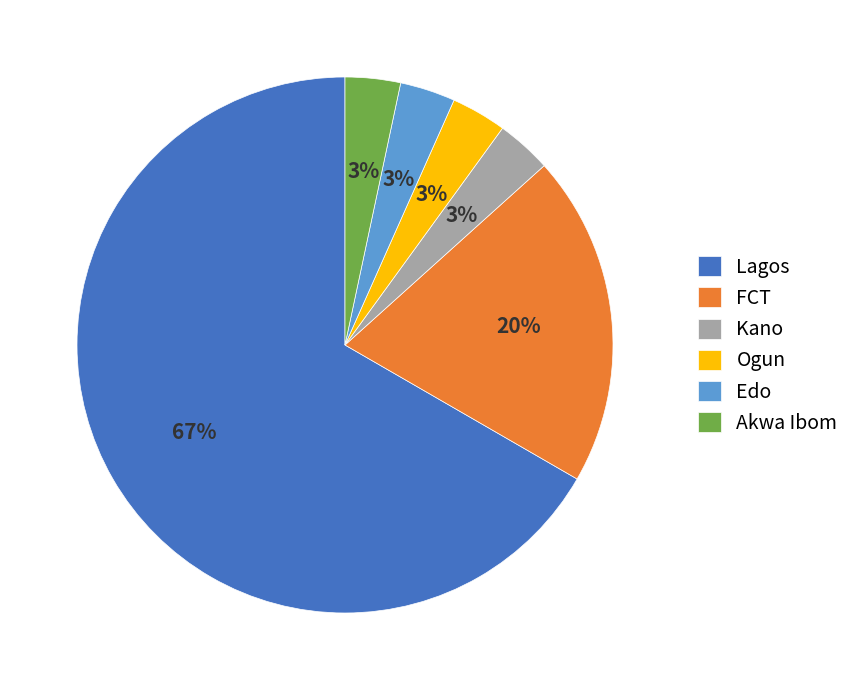

Which slice is the largest?

Lagos